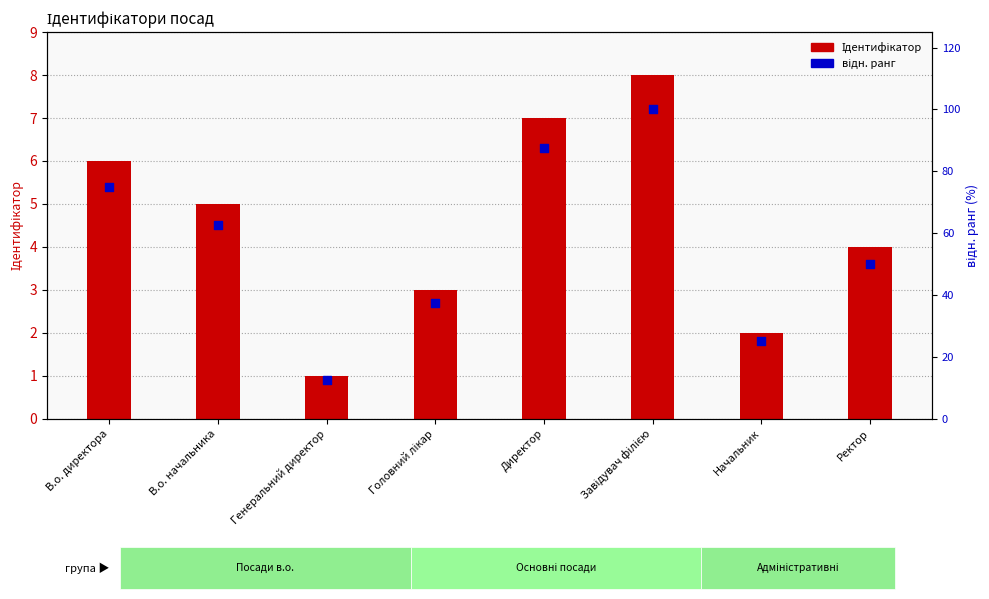

At how many categories does at least one series exceed 15?

7